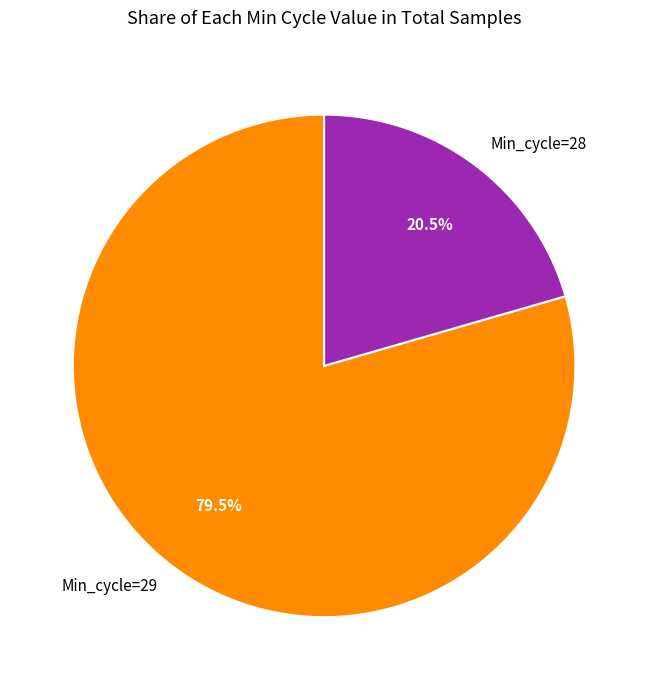

Is there a majority slice in this chart?

Yes